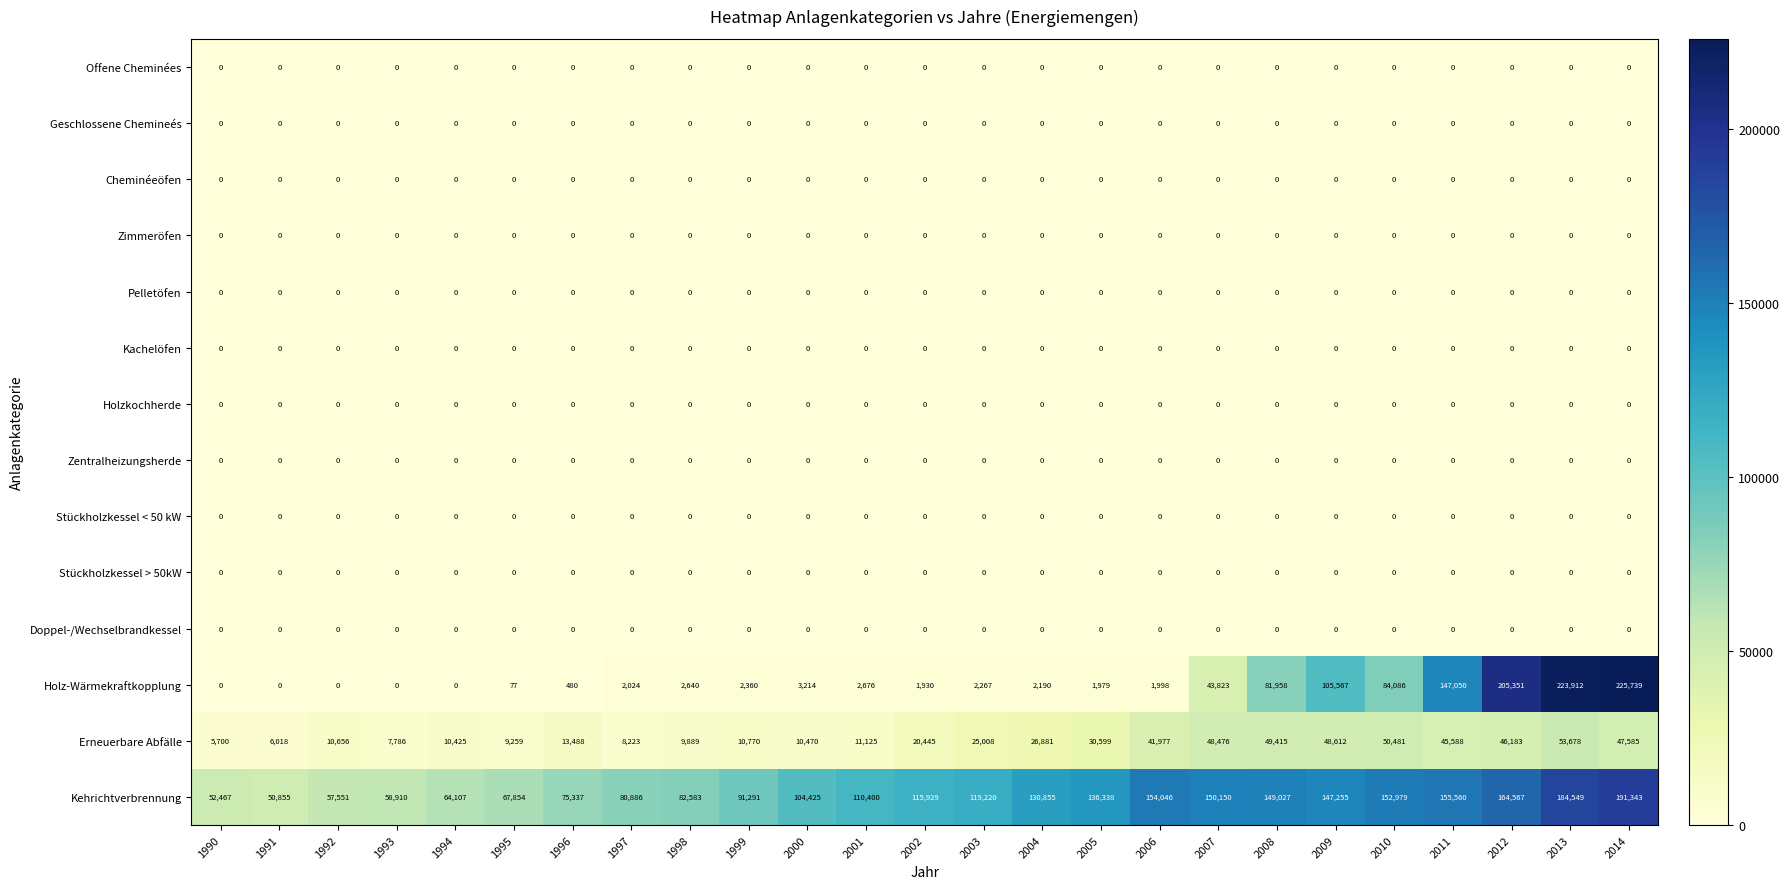

What is the total value across all series at 2002?

138304